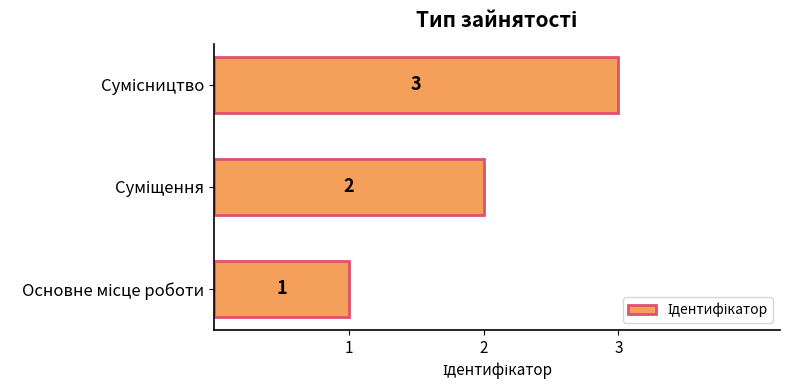

What is the greatest value displayed?

3